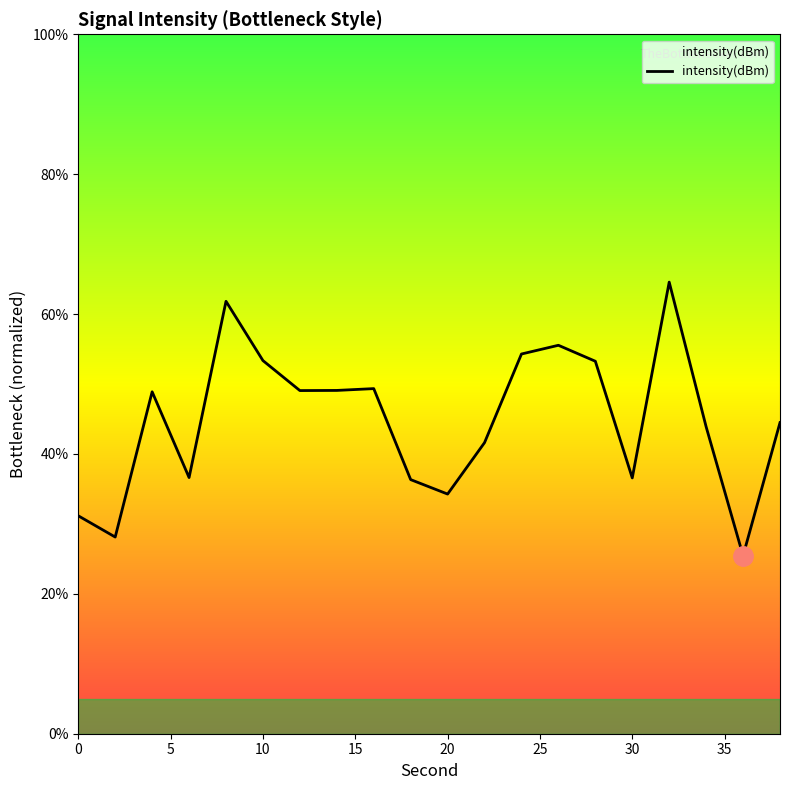

What is the difference between the values at 6 and 36?

11.2